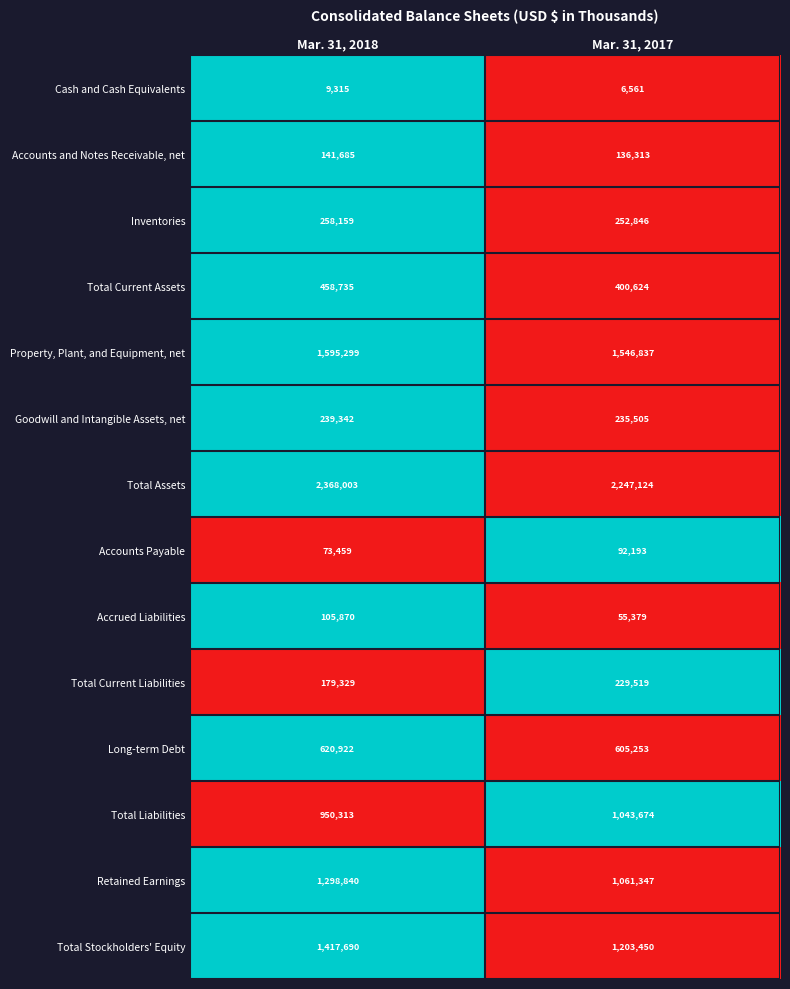

What is the difference between the Total Current Liabilities values at Mar. 31, 2018 and Mar. 31, 2017?

50190